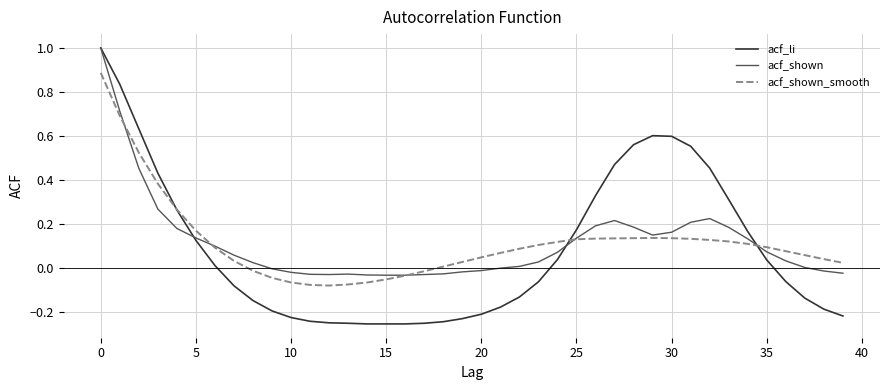

Which series has the widest spread of values?

acf_li